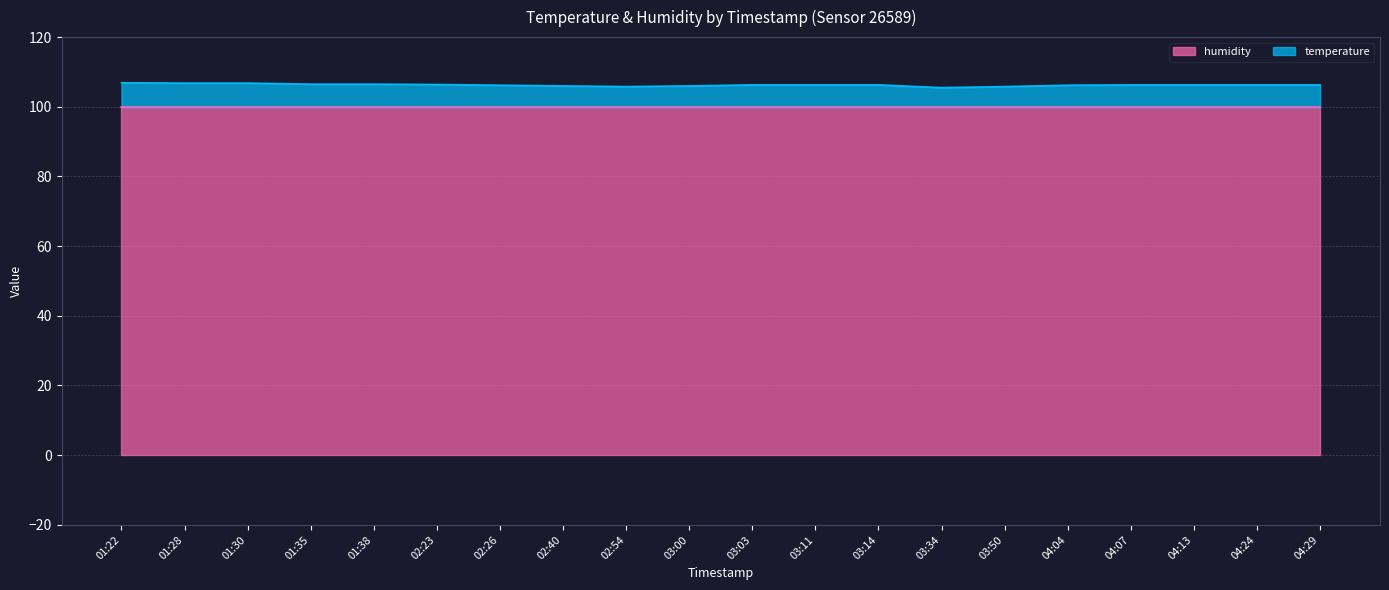

Is it true that the value at 02:23 is 106.4?

True